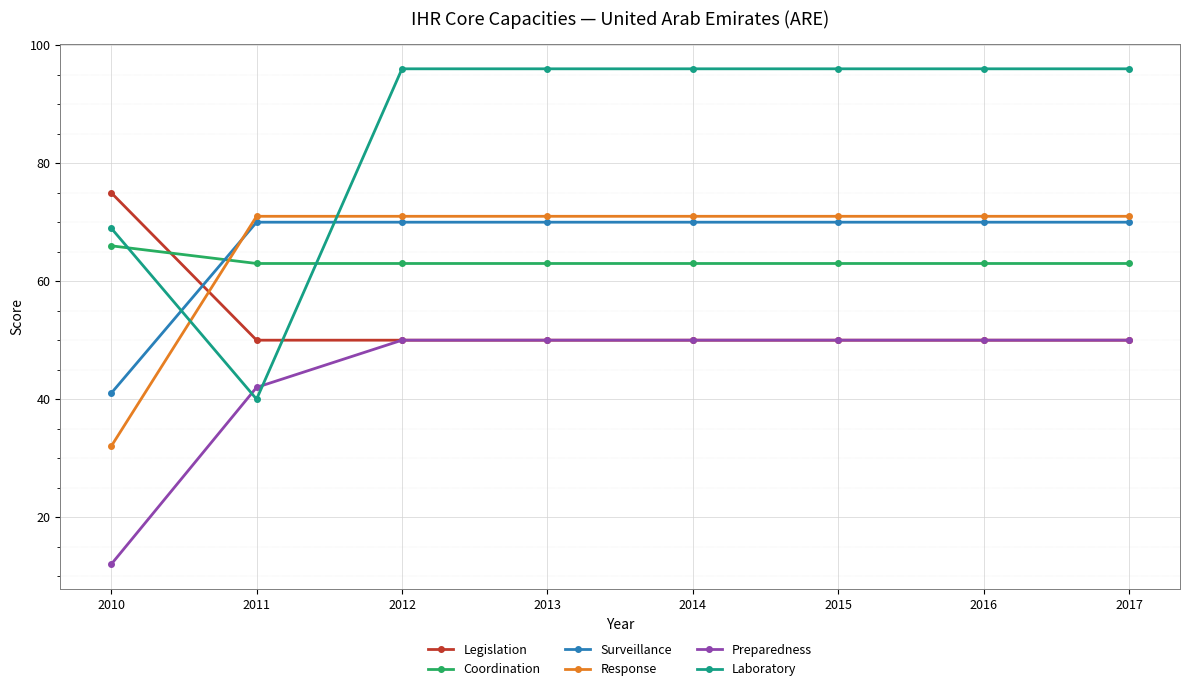

Rank the series at 2010 from lowest to highest value.

Preparedness, Response, Surveillance, Coordination, Laboratory, Legislation